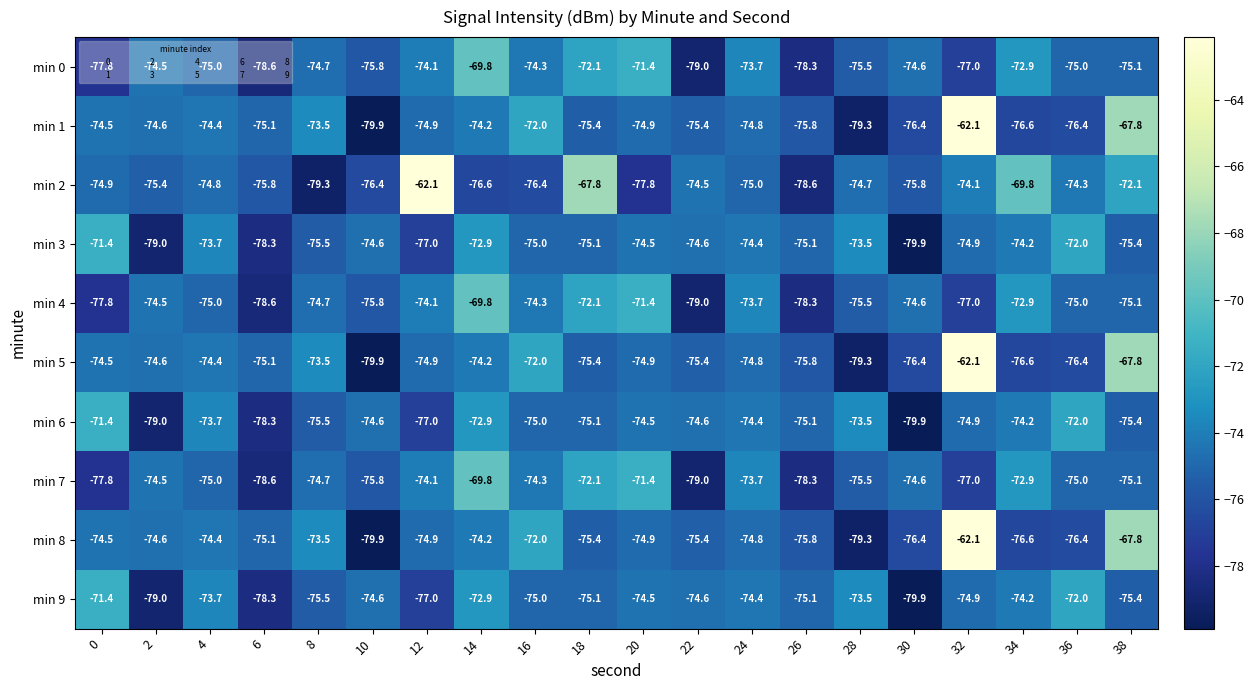

At which category is the sum across all series the highest?

32